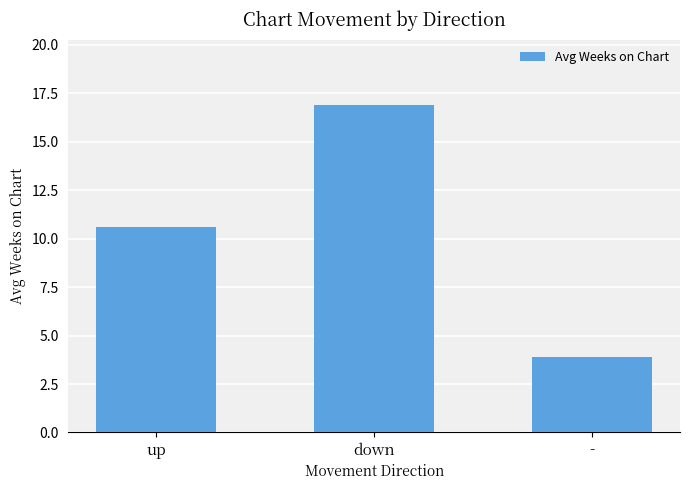

Which category has the highest value across all series?

down